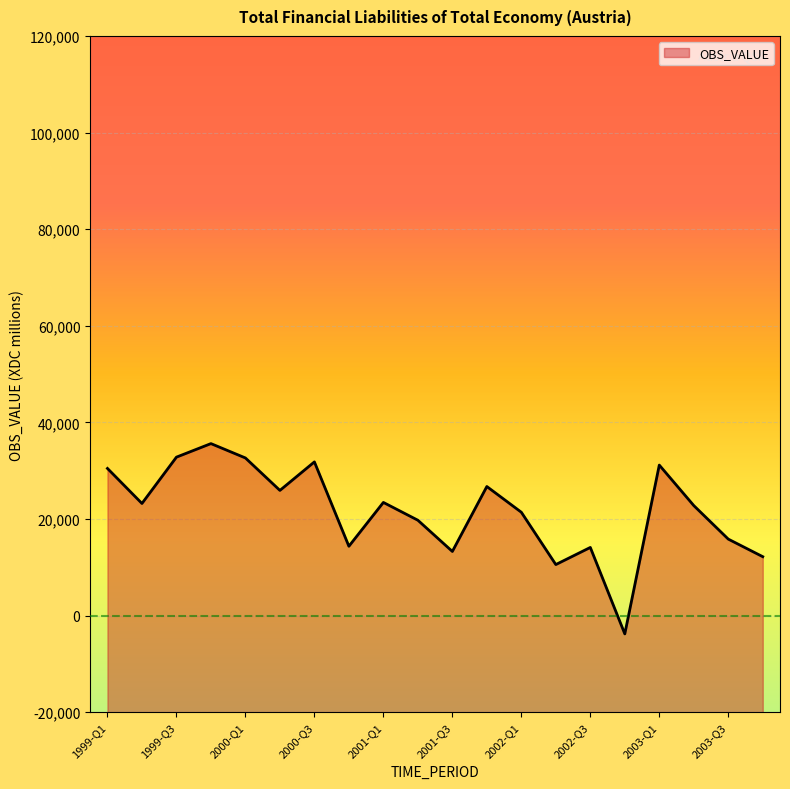

Which has a higher value, 2002-Q3 or 2003-Q2?

2003-Q2